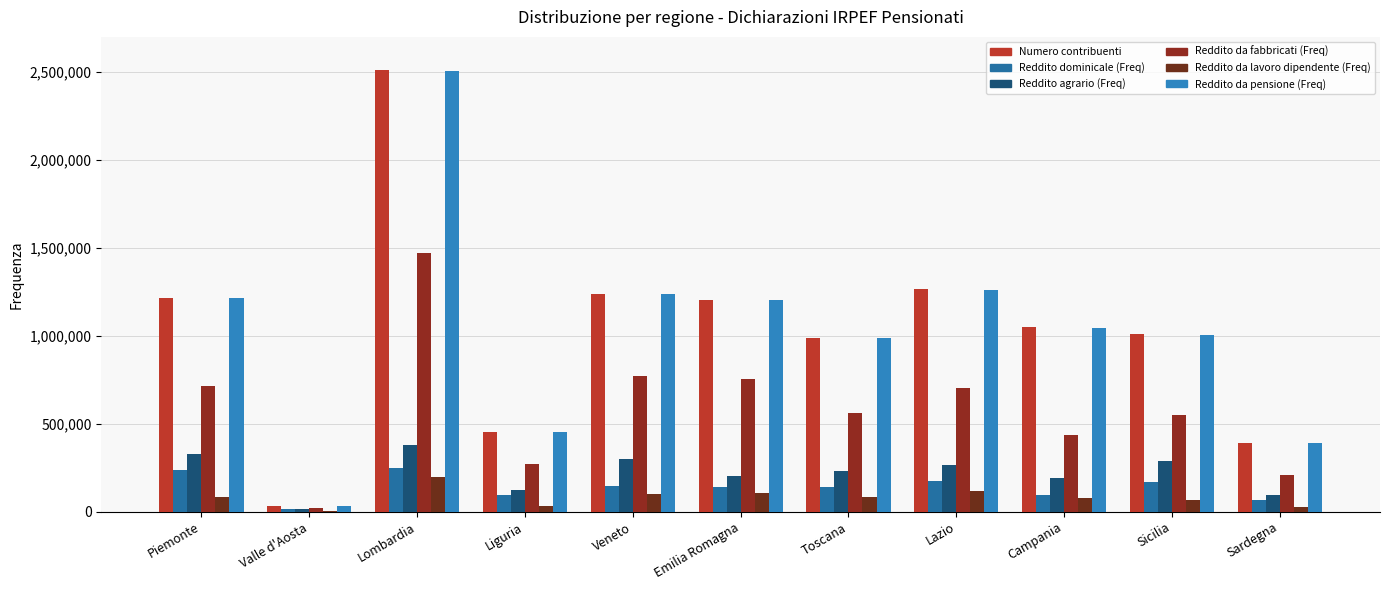

List the series in order of their peak value, highest first.

Numero contribuenti, Reddito da pensione (Freq), Reddito da fabbricati (Freq), Reddito agrario (Freq), Reddito dominicale (Freq), Reddito da lavoro dipendente (Freq)